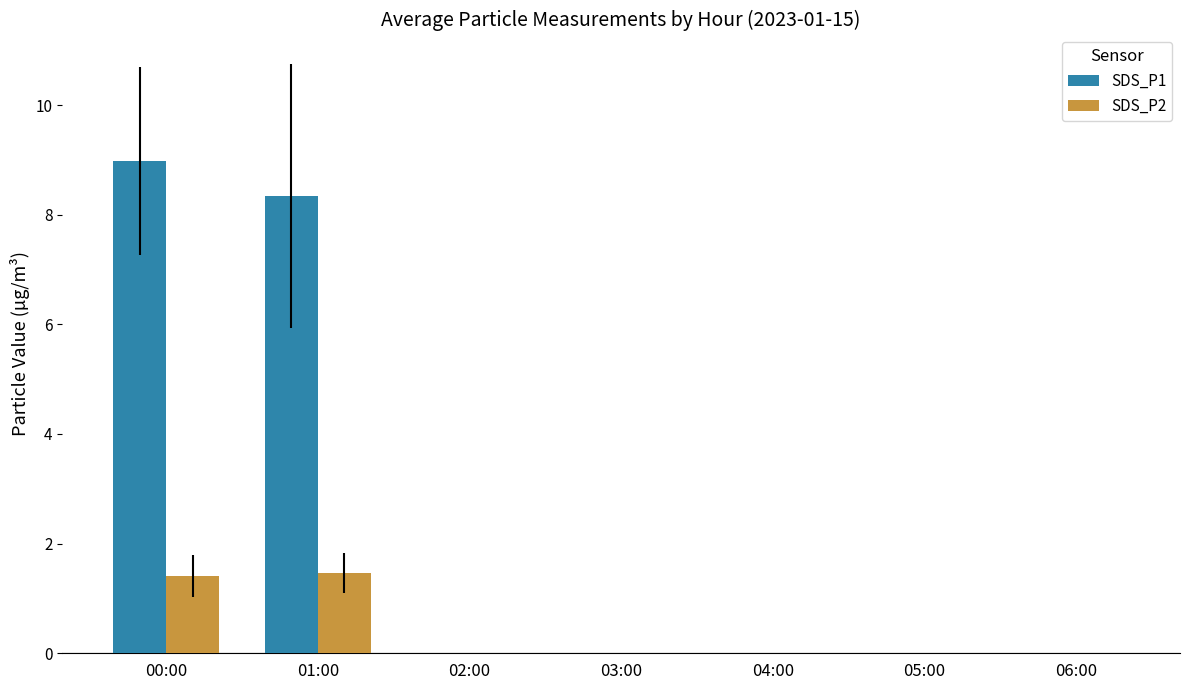

Which series has the largest total across all categories?

SDS_P1